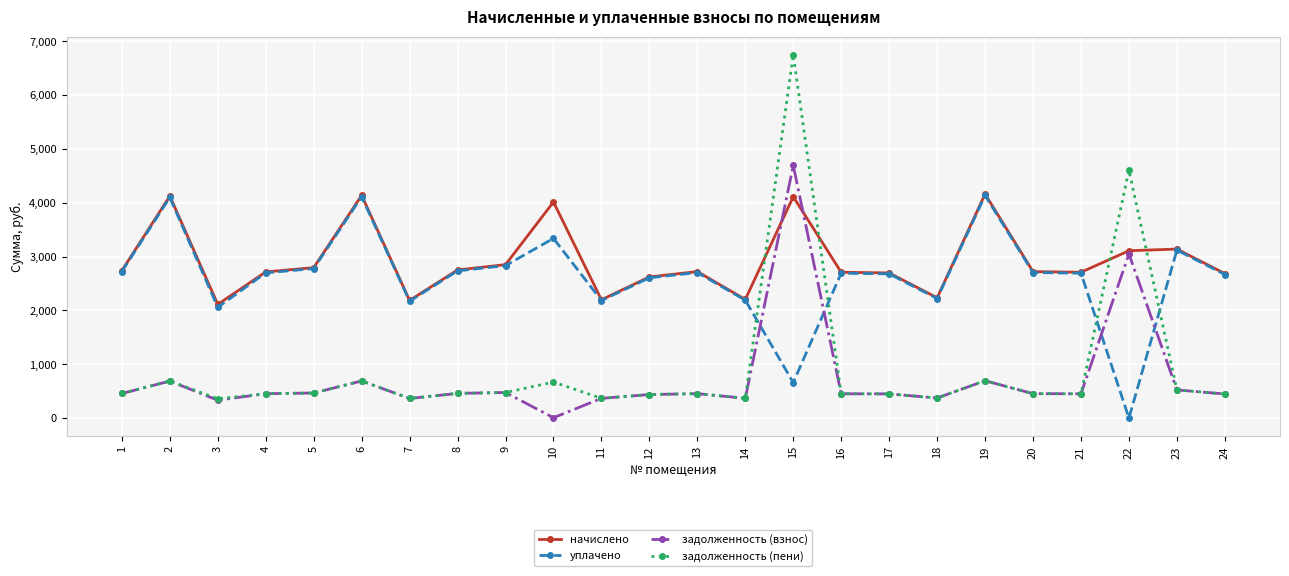

At which category is the sum across all series the highest?

15